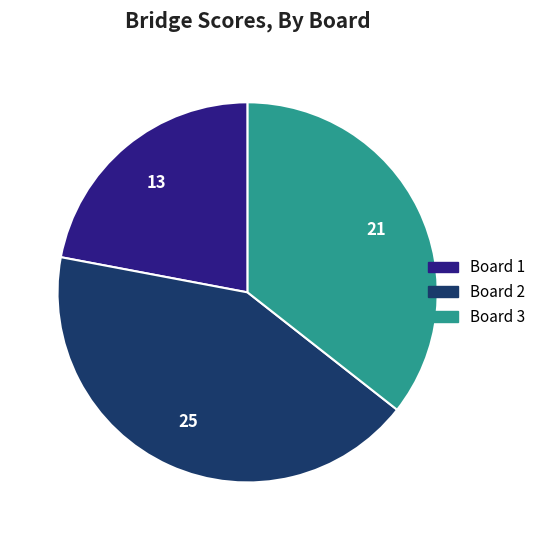

Do Board 3 and Board 2 together represent more than half of the pie?

Yes